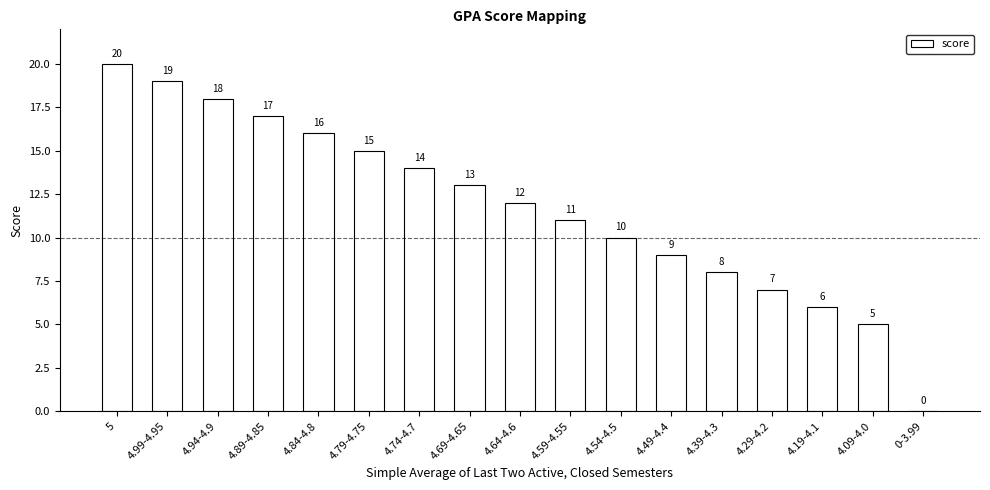

Is it true that the value at 4.64-4.6 is 19?

False